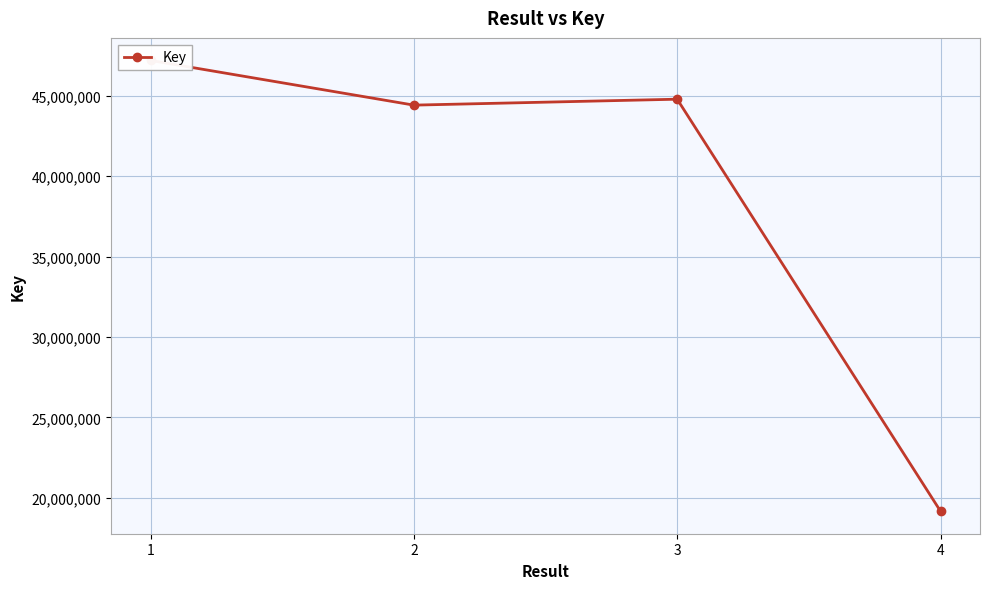

List the labels in order of value, smallest first.

4, 2, 3, 1